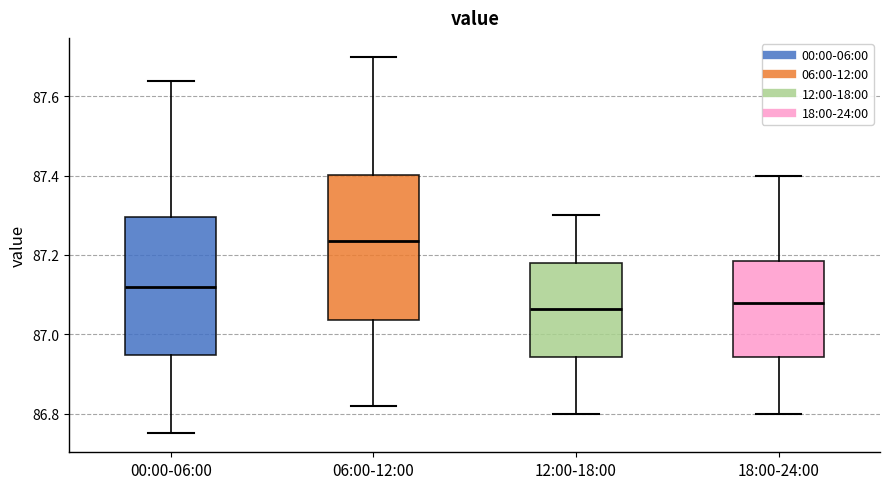

Reading left to right, transcribe this box plot: for each box, give where its median line is, the range the box spans, and where its two whiskers end, as read against the y-axis. The values are not printed on the chart, so give them approximately, as read against the axis.

00:00-06:00: median 87.12, box 86.94 to 87.30, whiskers 86.76 to 87.64
06:00-12:00: median 87.24, box 87.04 to 87.40, whiskers 86.82 to 87.70
12:00-18:00: median 87.06, box 86.94 to 87.18, whiskers 86.80 to 87.30
18:00-24:00: median 87.08, box 86.94 to 87.18, whiskers 86.80 to 87.40